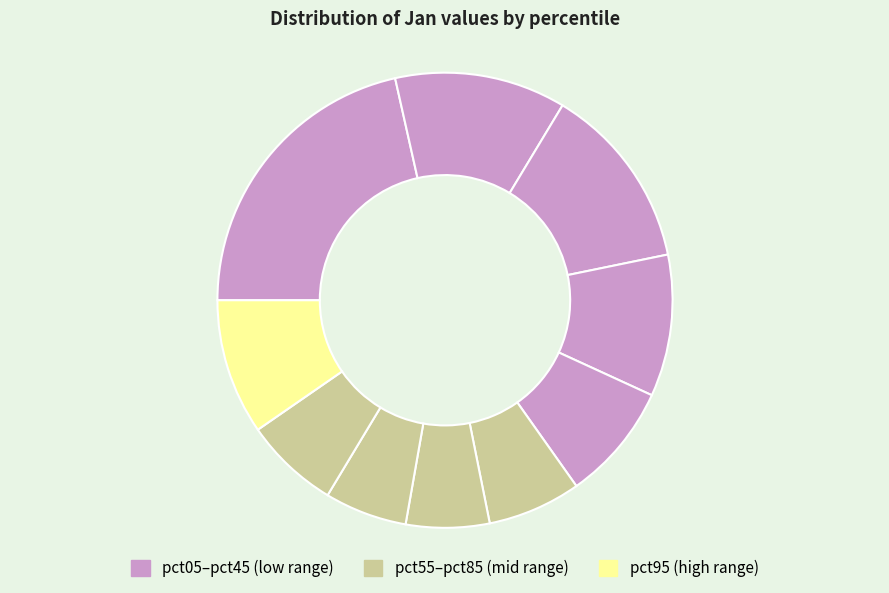

How many slices are in this pie chart?

10